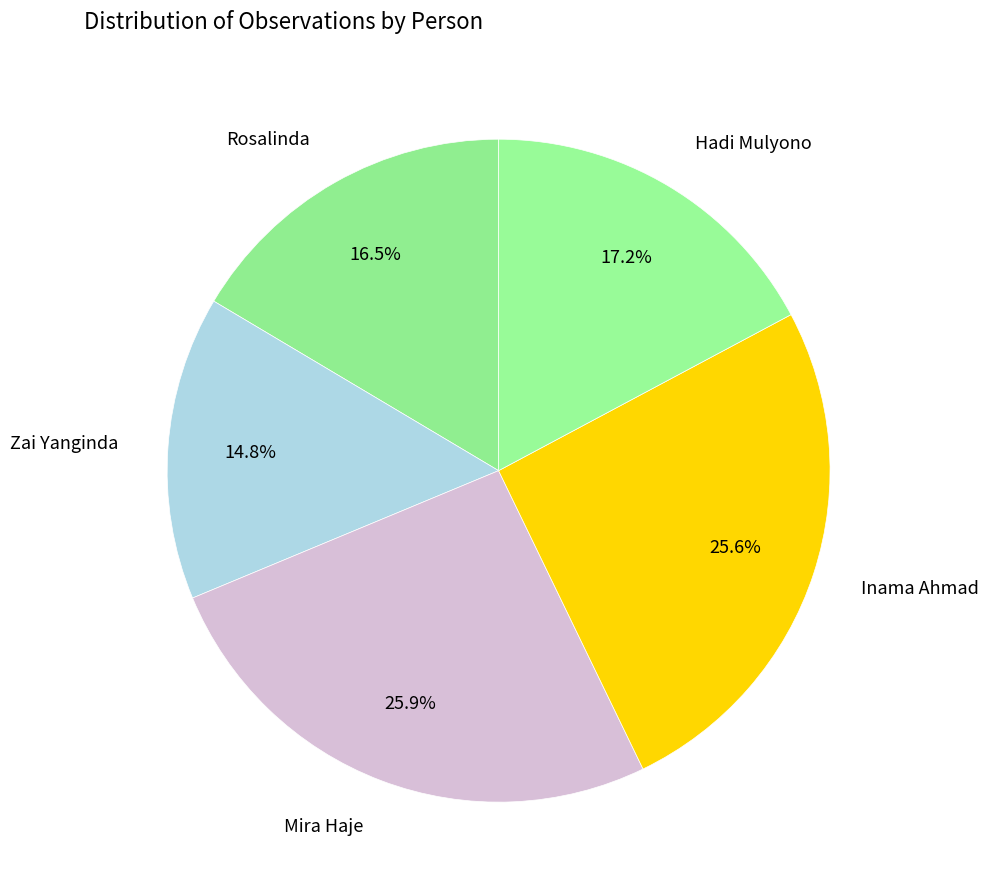

Does Zai Yanginda account for over 50% of the chart?

No